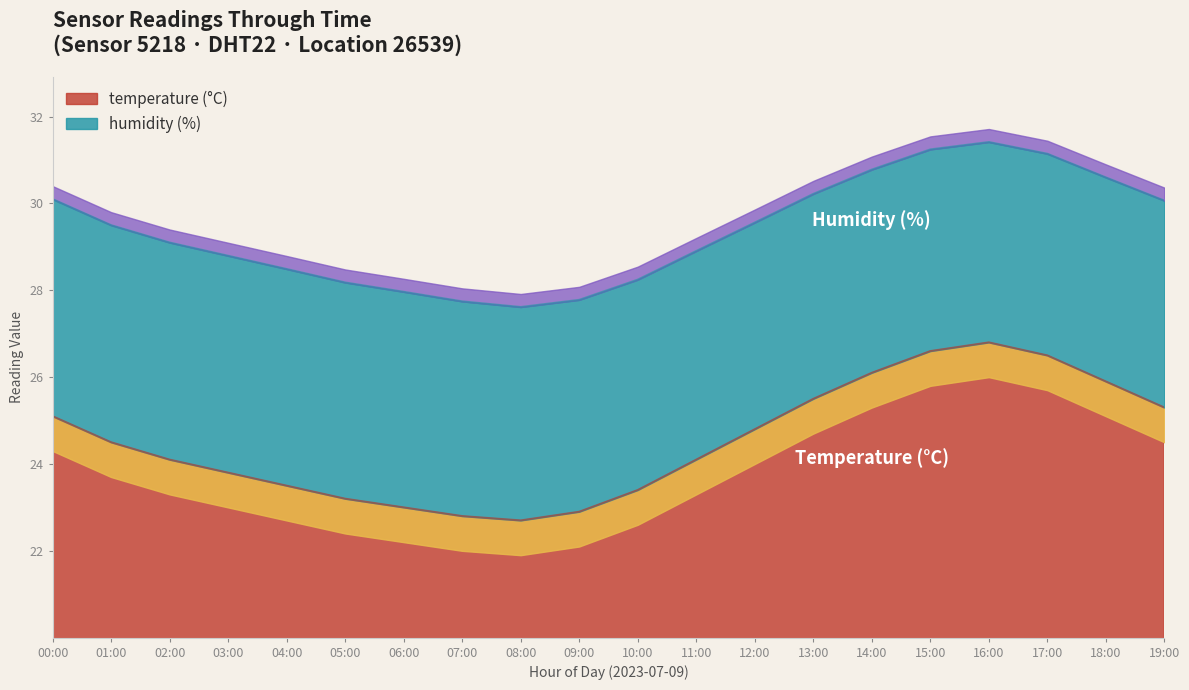

What is the sum of all values?

490.6